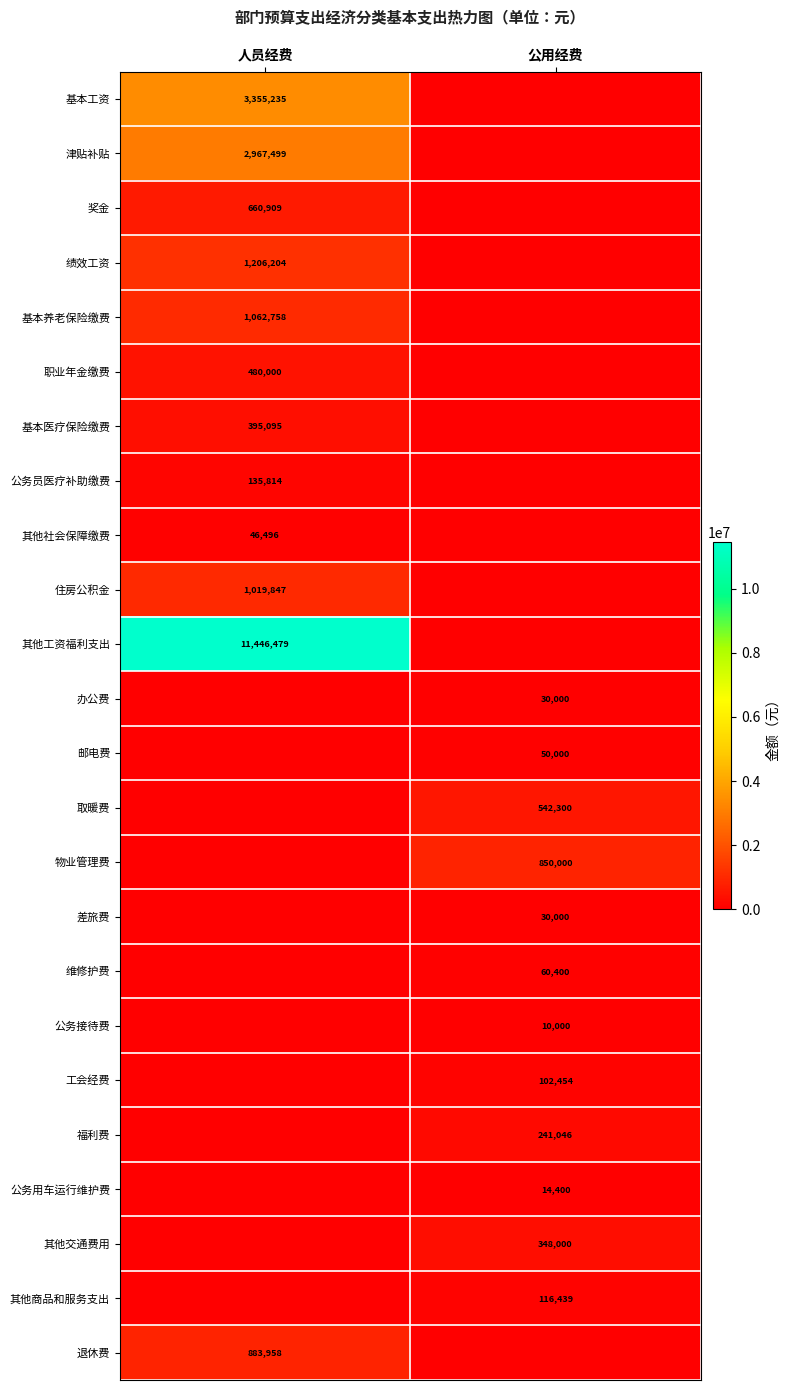

True or false: 职业年金缴费 has a value of 480000 at 人员经费.

True